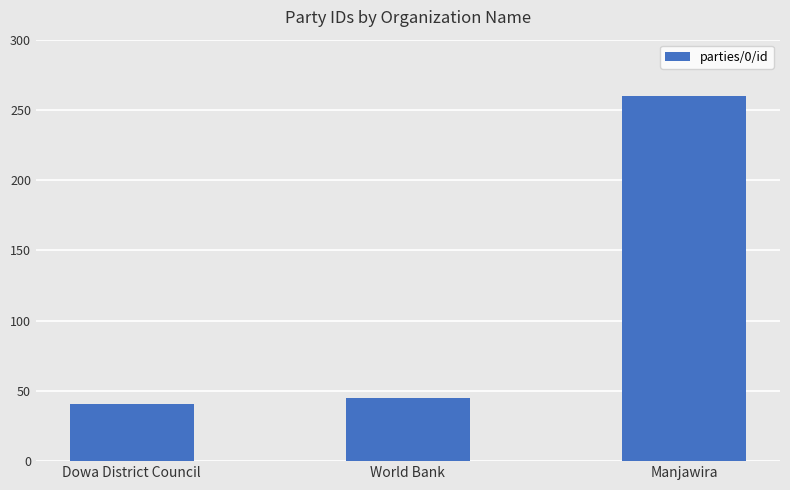

What is the label of the 3rd bar from the left?

Manjawira